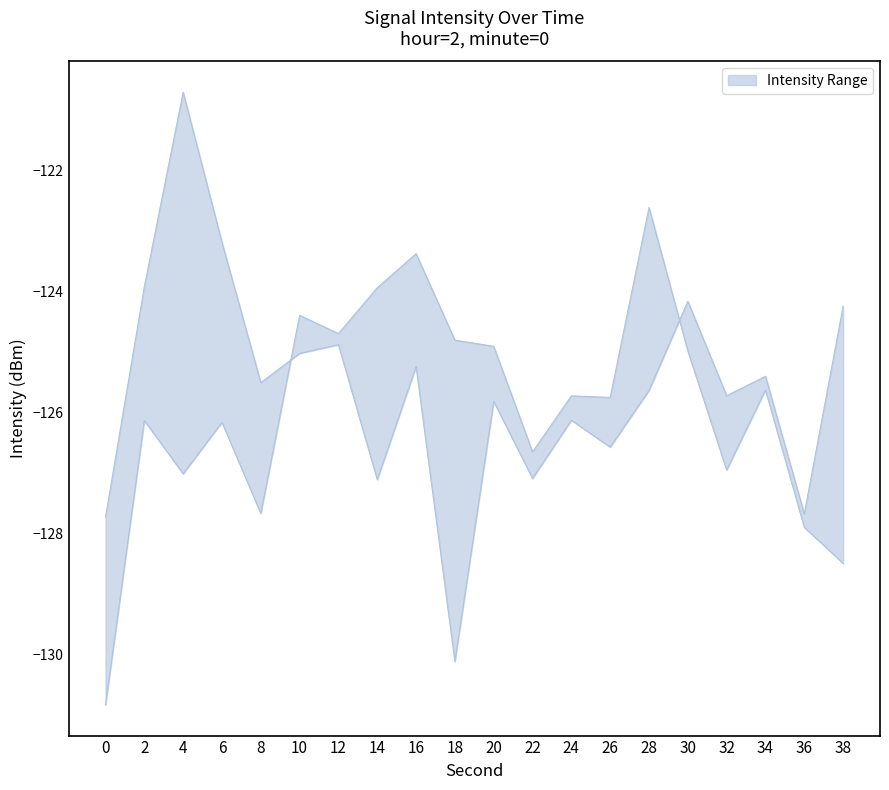

What is the smallest value displayed?

-130.8